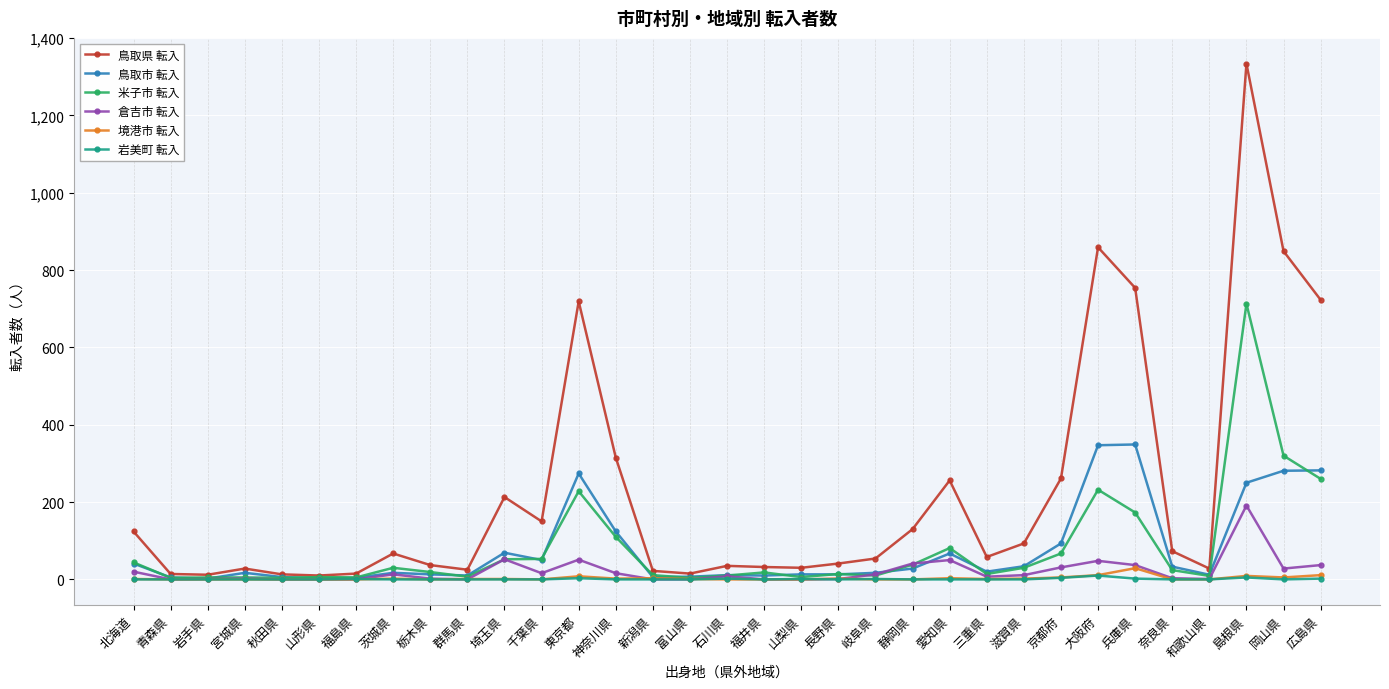

What are all the series names shown in the legend?

鳥取県 転入, 鳥取市 転入, 米子市 転入, 倉吉市 転入, 境港市 転入, 岩美町 転入